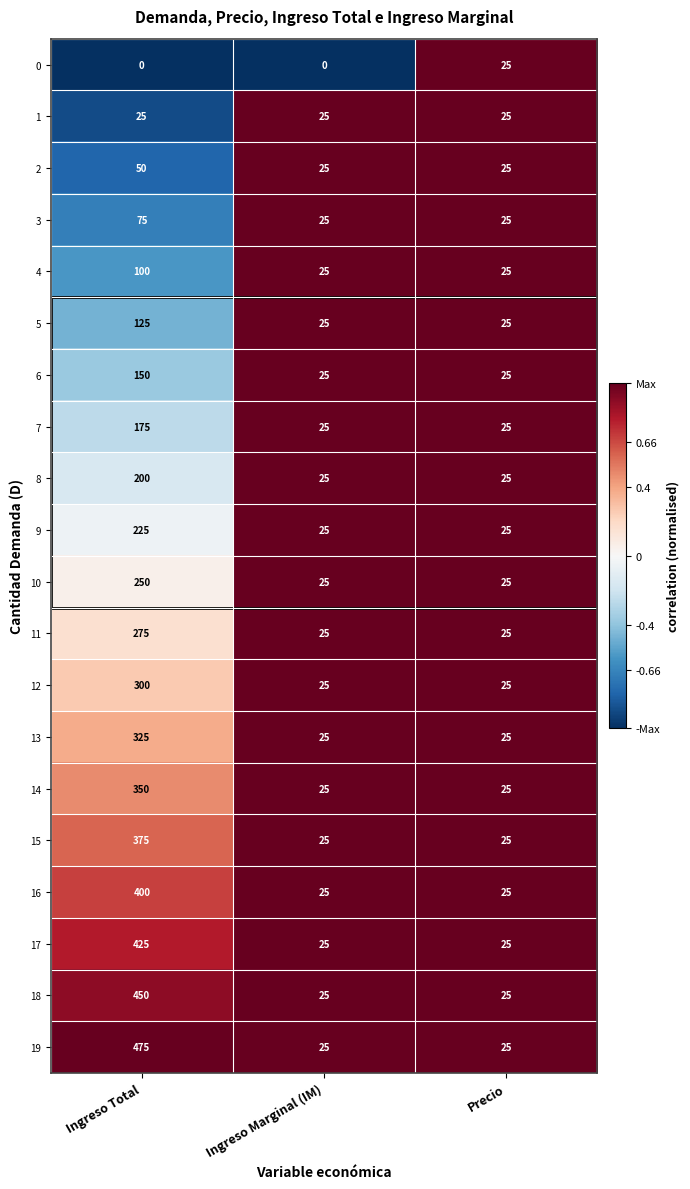

At how many categories does at least one series exceed 0?

3